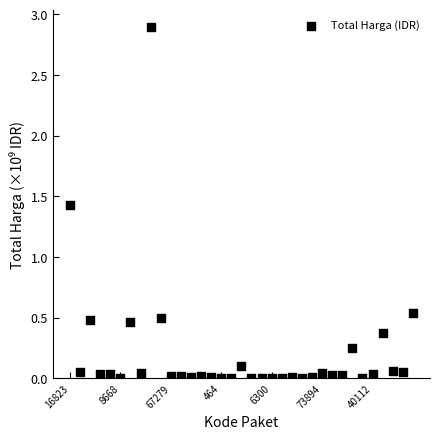

What Y value in the scatter plot is closest to 1?

1.4